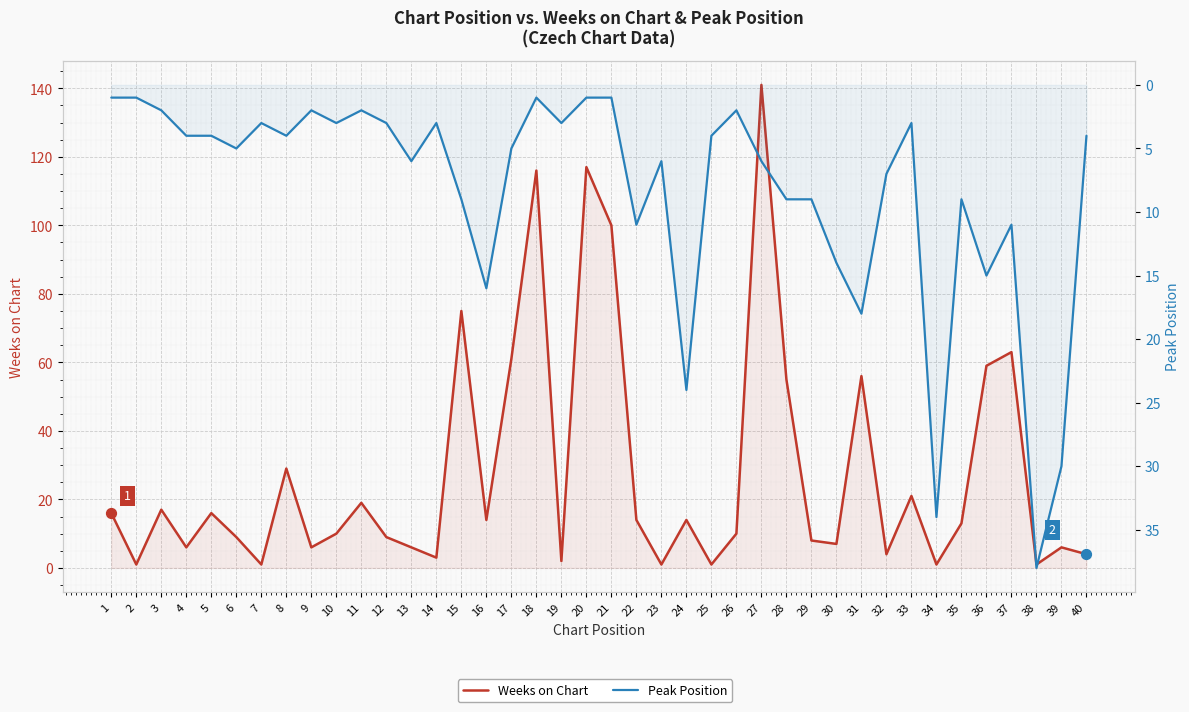

What are all the series names shown in the legend?

Weeks on Chart, Peak Position